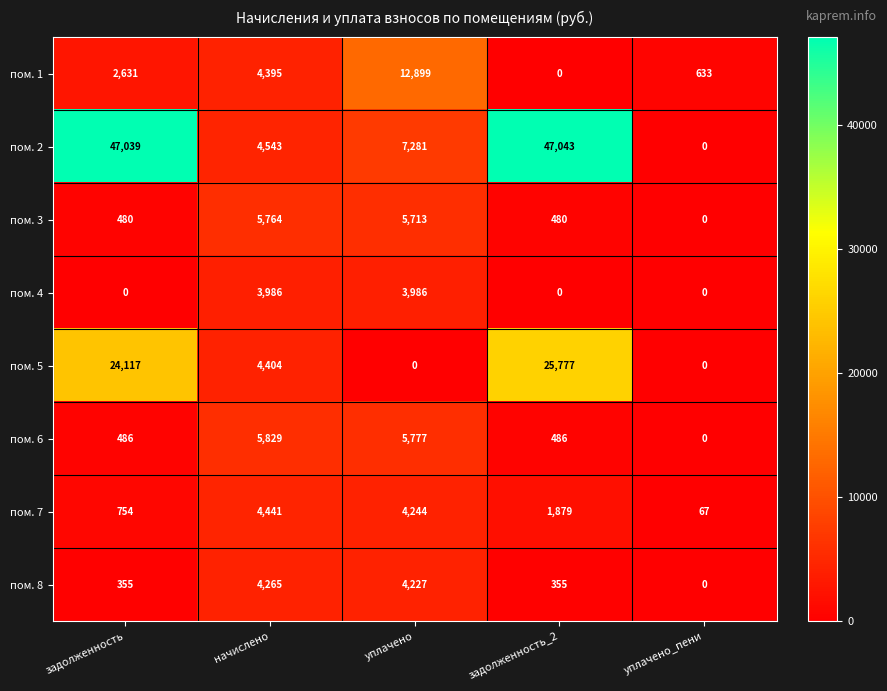

How many positive values does the пом. 8 series have?

4